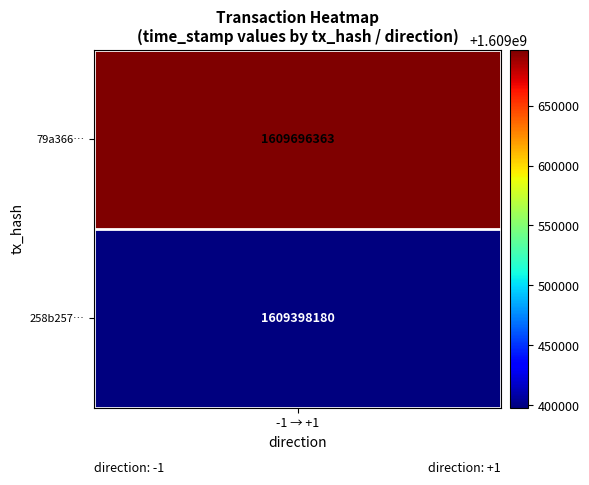

Where does the 258b257f7038737838b5fe5ffec7400b374f9bd series first go above 7?

1